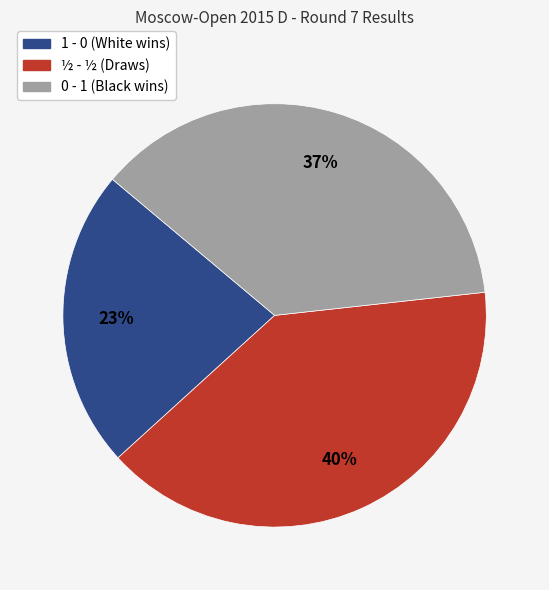

What percentage is the ½ - ½ slice, to the nearest percent?

40%